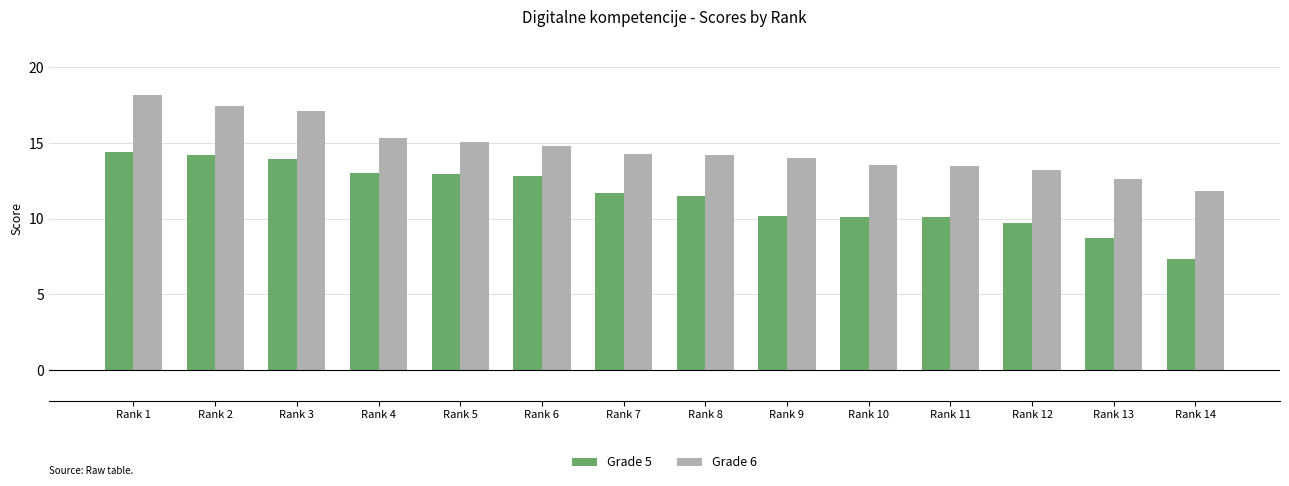

How many categories are shown in the chart?

14